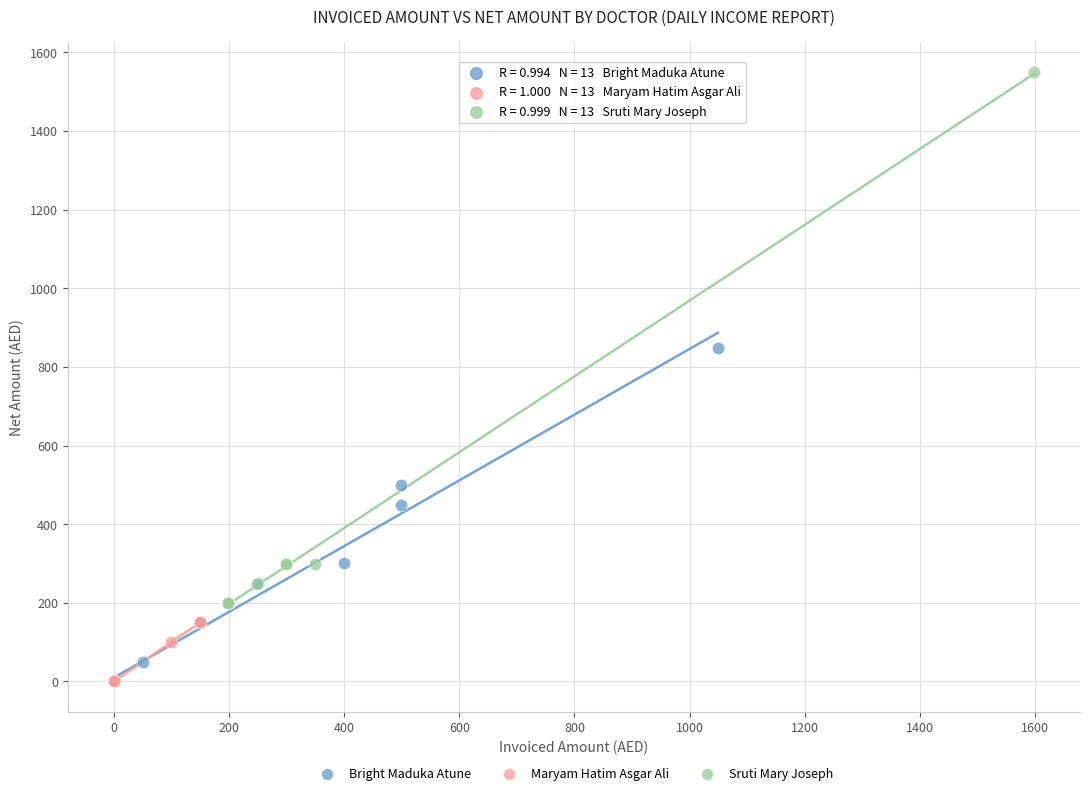

Which series reaches the maximum Y coordinate?

Sruti Mary Joseph